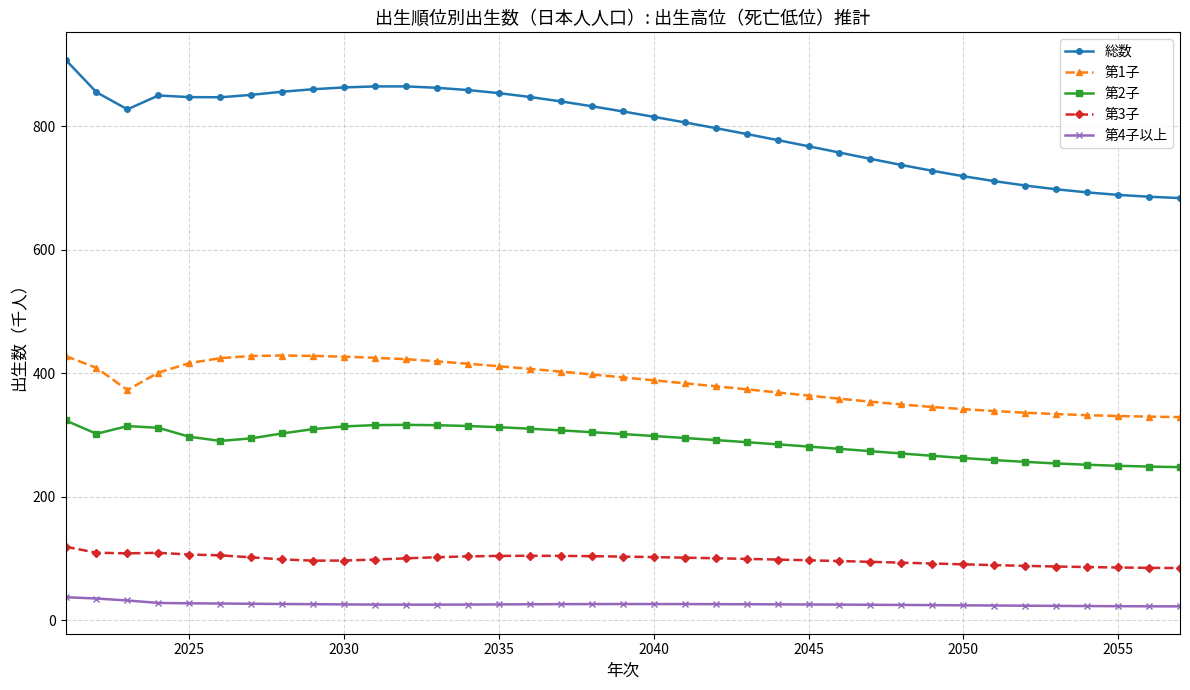

What is the maximum value shown in the chart?

907.4